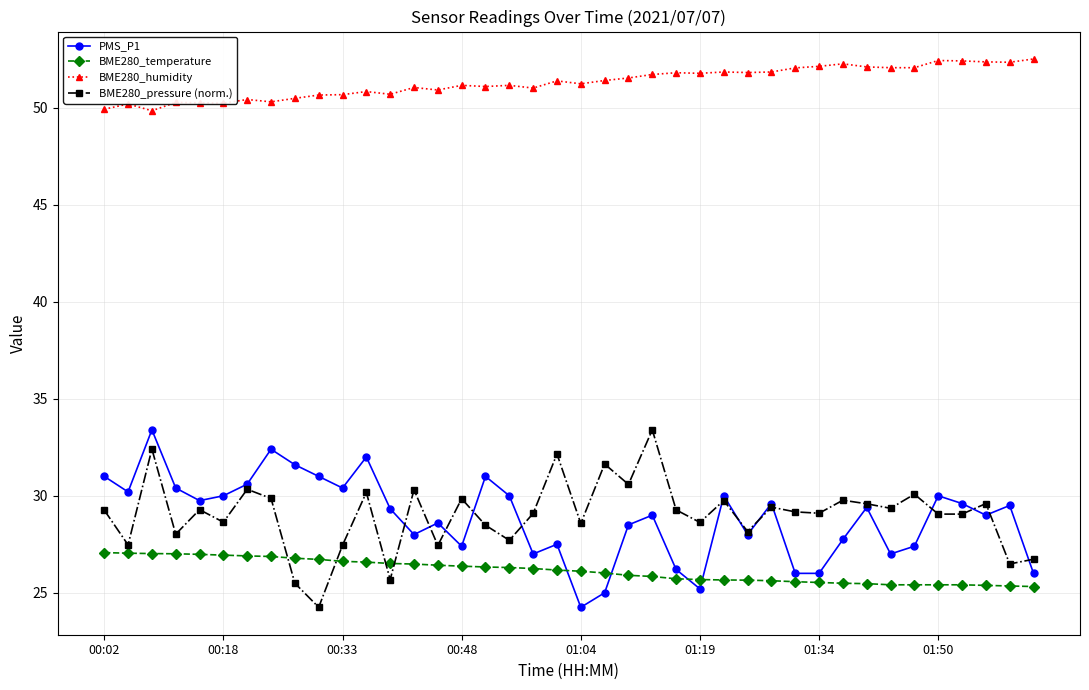

True or false: PMS_P1 and BME280_humidity intersect in this chart.

False